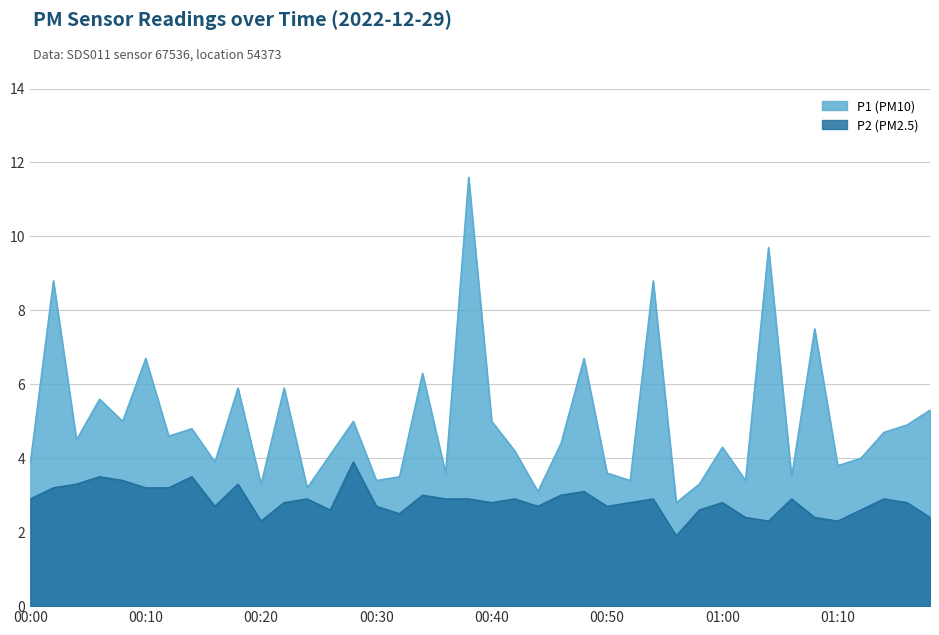

The P1 series shows 3.1 at 00:44. True or false?

True